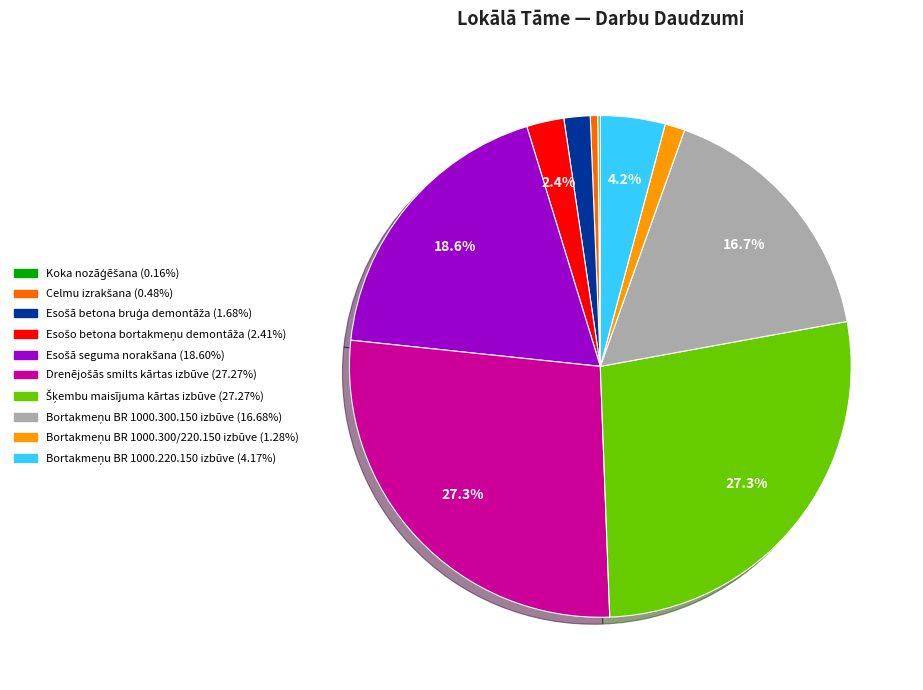

Is there any slice that represents more than half of the pie?

No